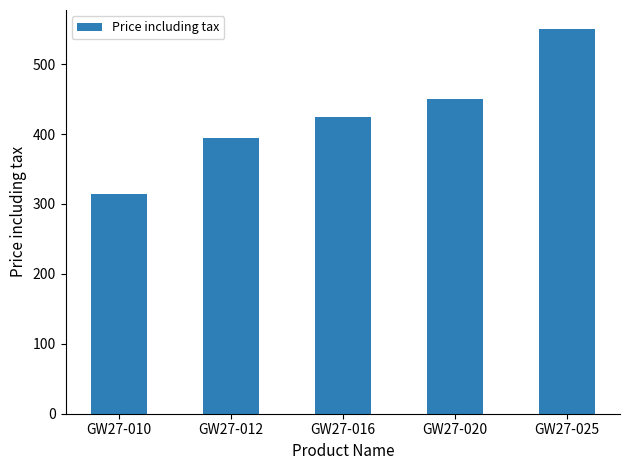

Reading left to right, extract all data points from this chart.

315	395	425	450	550